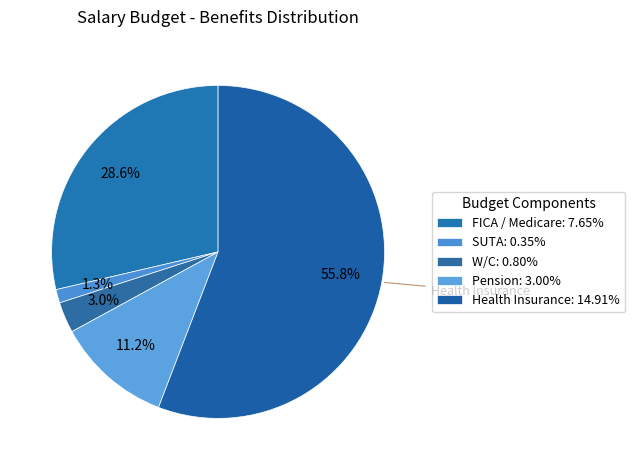

To the nearest percent, what is the difference between the Pension and SUTA slice percentages?

10%